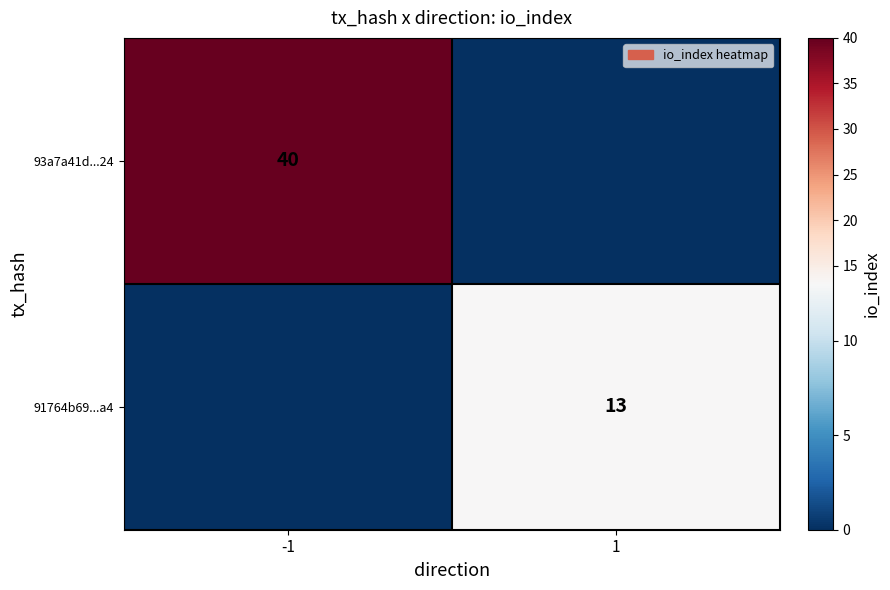

The 91764b69...a4 series shows 13 at 1. True or false?

True